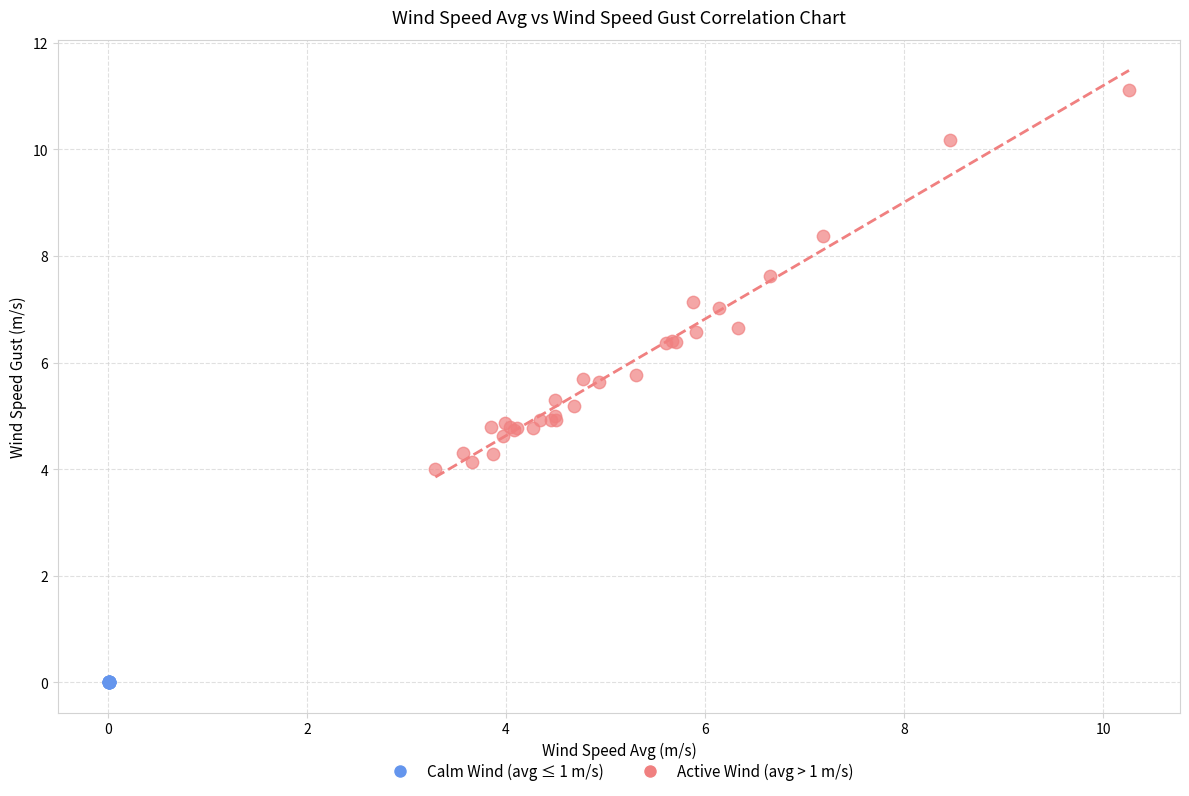

What are all the series names shown in the legend?

Calm Wind (avg ≤ 1 m/s), Active Wind (avg > 1 m/s)